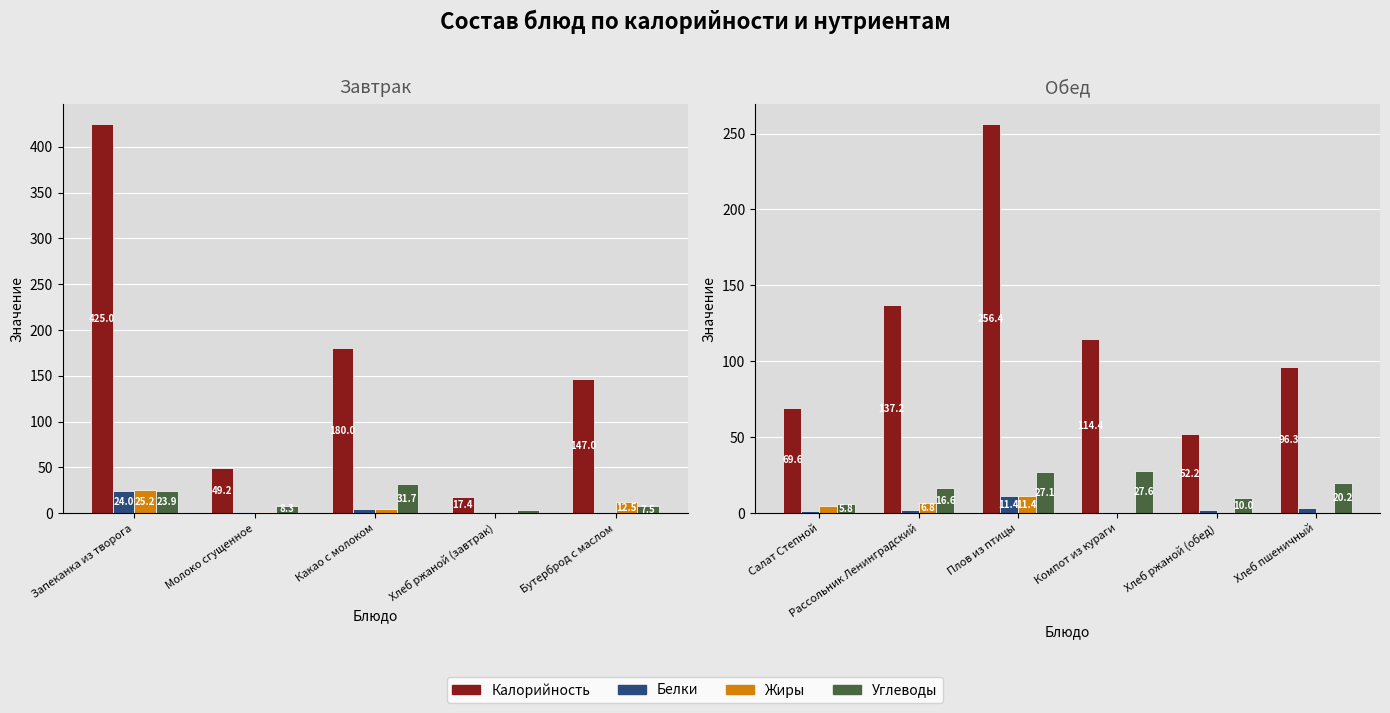

Which series has the largest range (max minus min)?

Калорийность